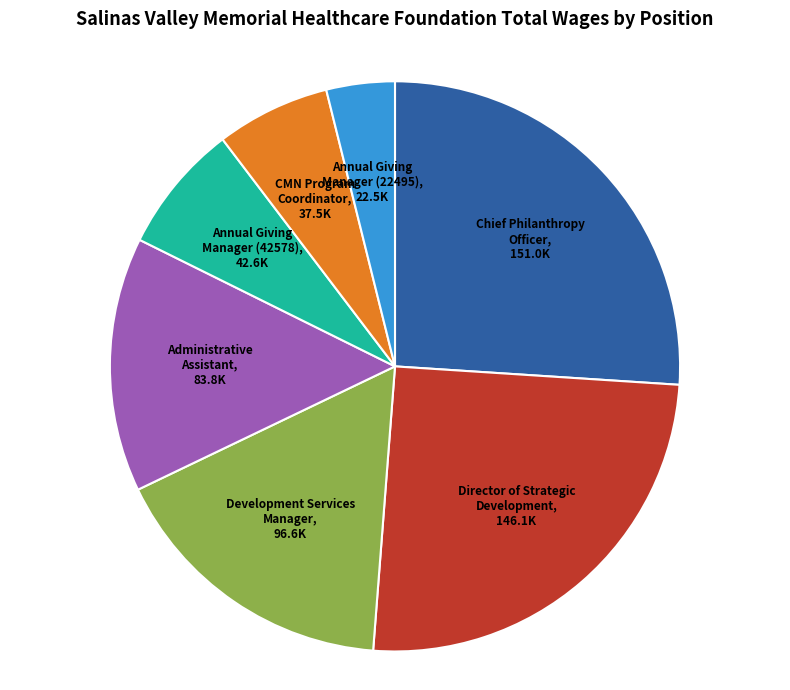

Which category has the biggest portion of the pie?

Chief Philanthropy Officer